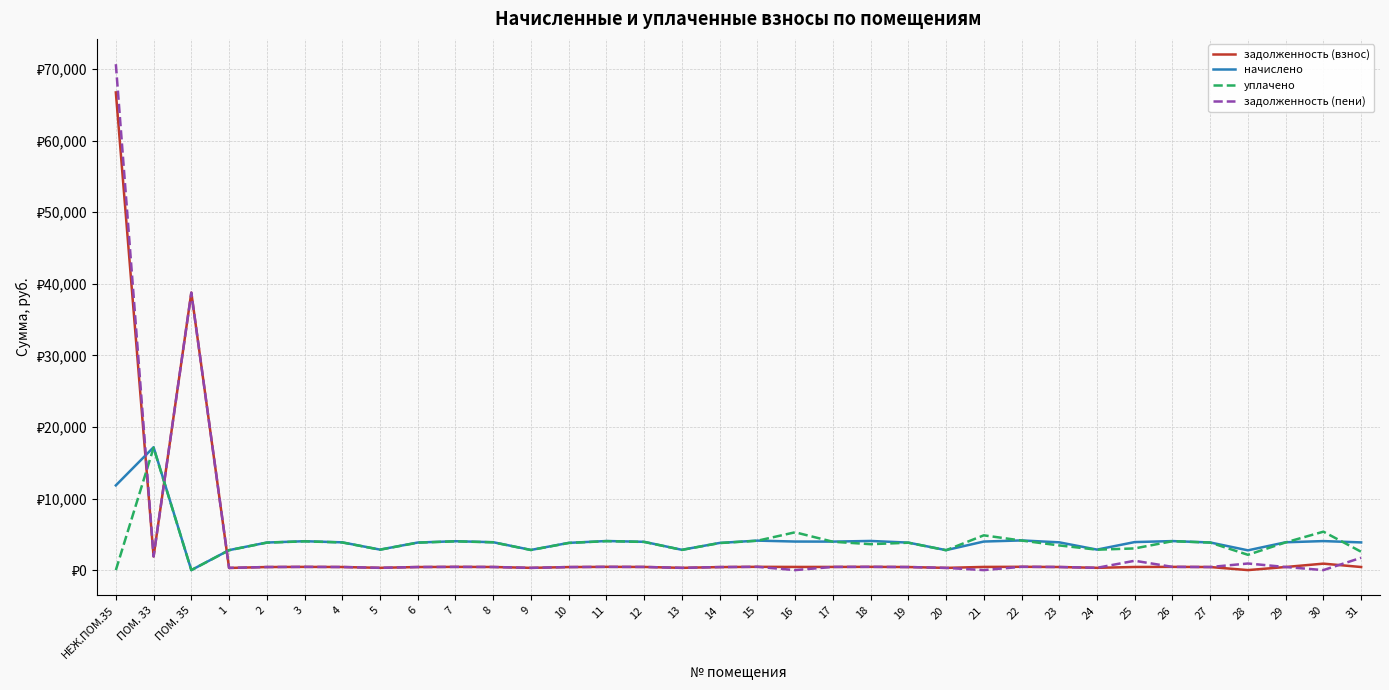

Where is the first local minimum for задолженность (пени)?

ПОМ. 33